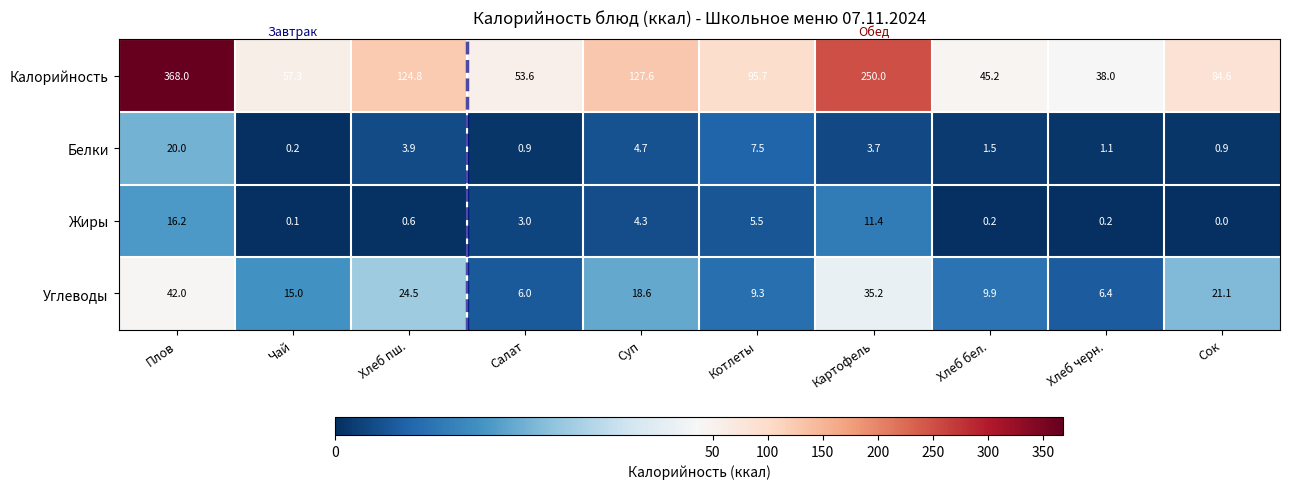

At which label is Жиры closest to 8?

Котлеты